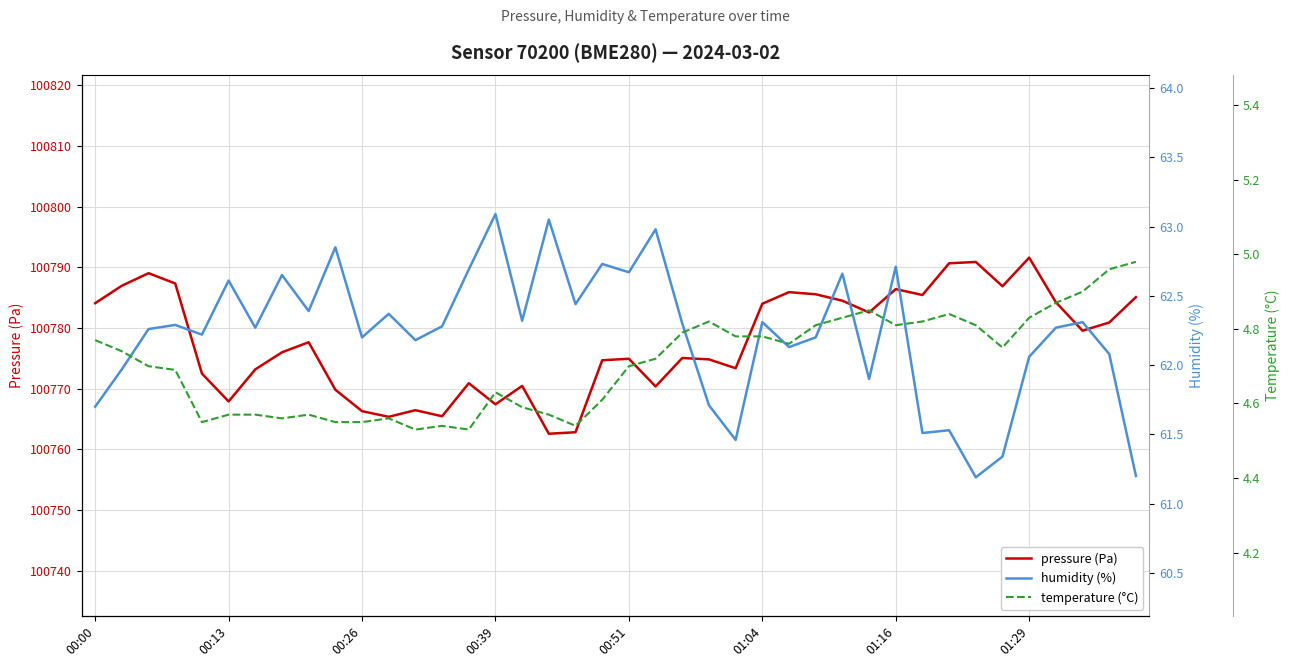

How many interior local valleys does the humidity (%) series have?

13